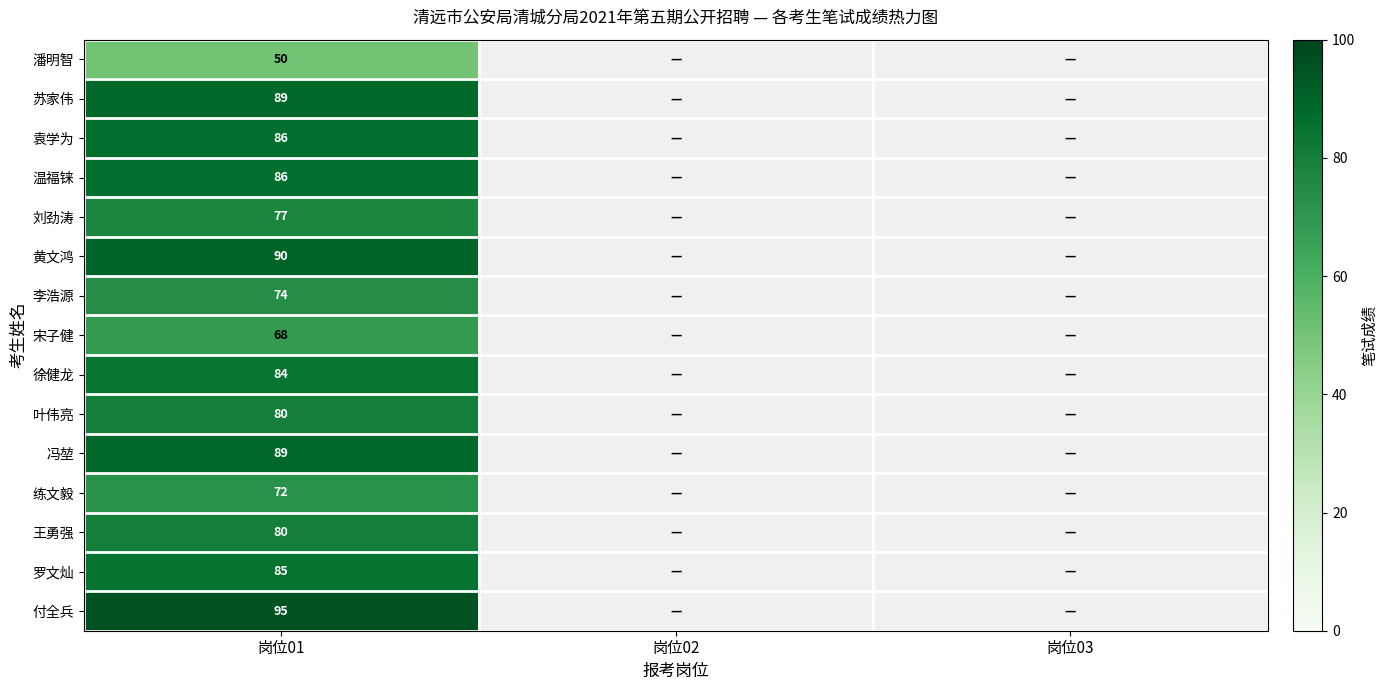

The 王勇强 series shows 42.2 at 岗位01. True or false?

False